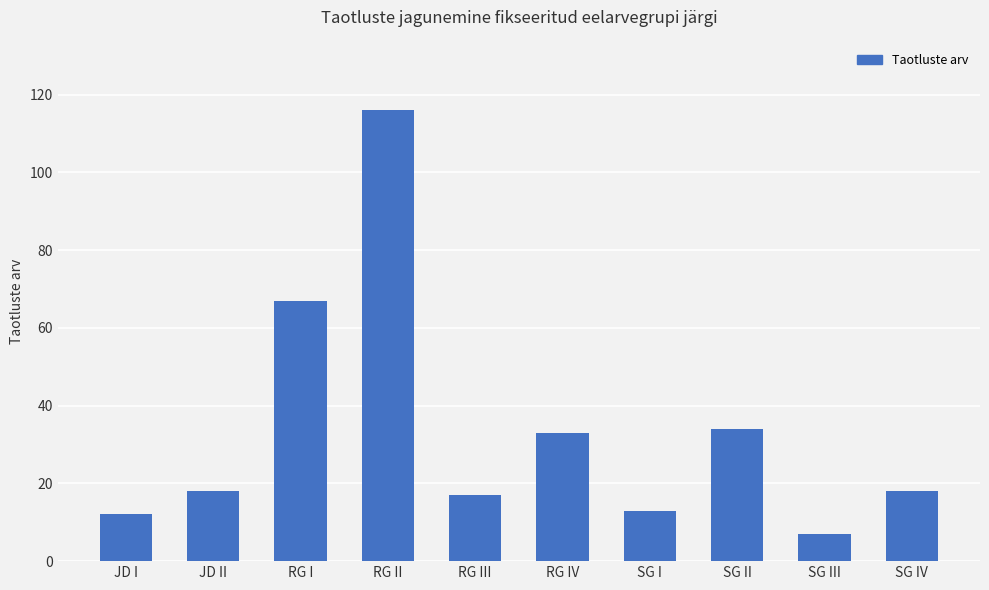

The chart shows a value of 113 at RG I. True or false?

False